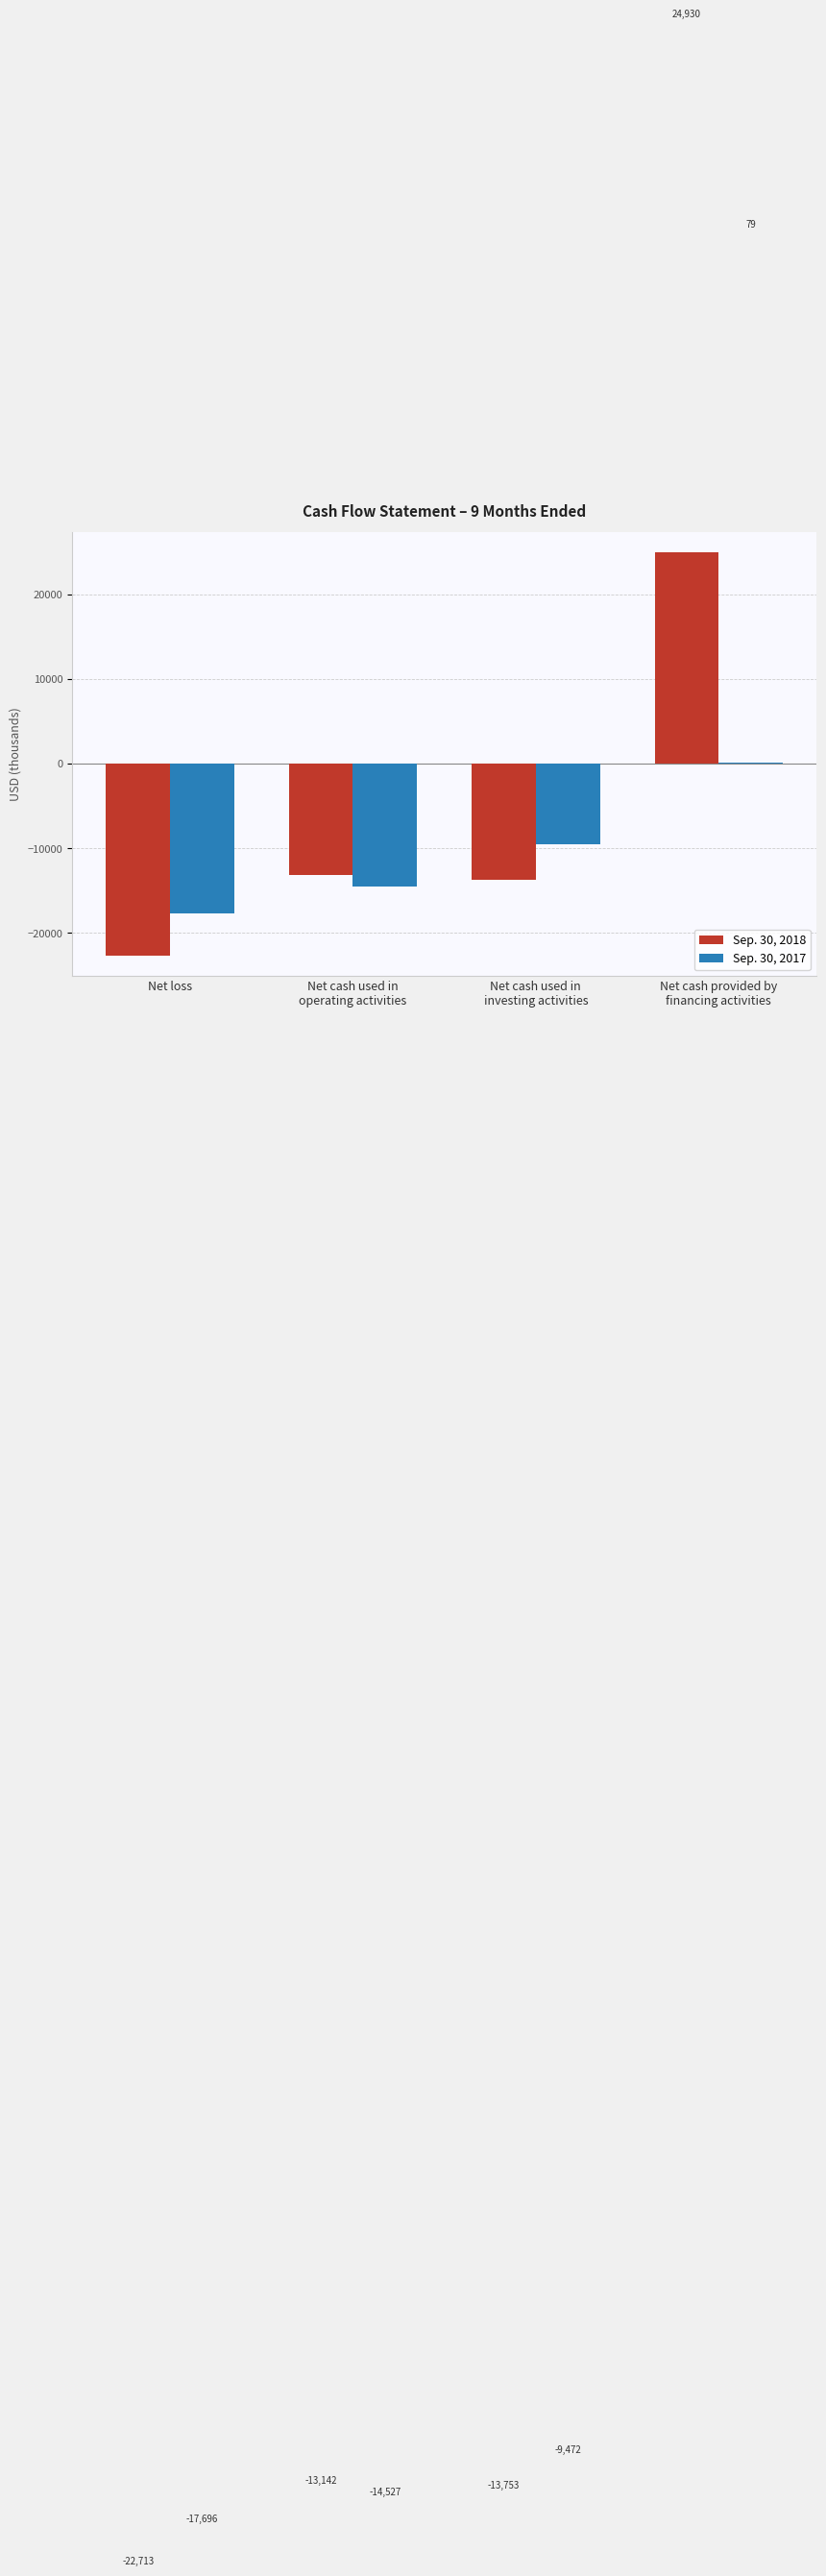

What is the difference between the Sep. 30, 2017 values at Net cash used in
operating activities and Net cash used in
investing activities?

5055